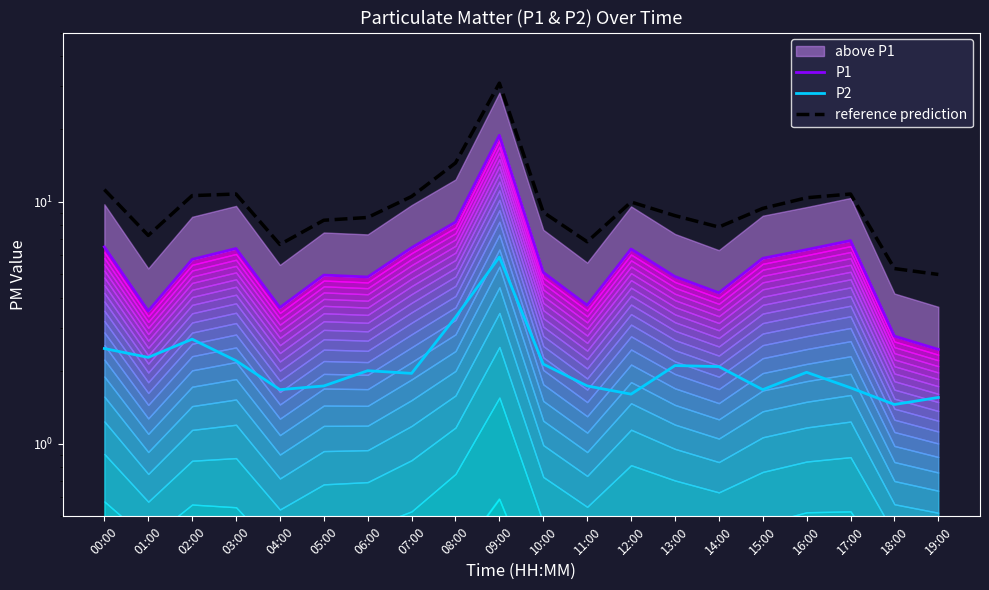

List the series in order of their overall mean, highest first.

reference prediction, P1, P2